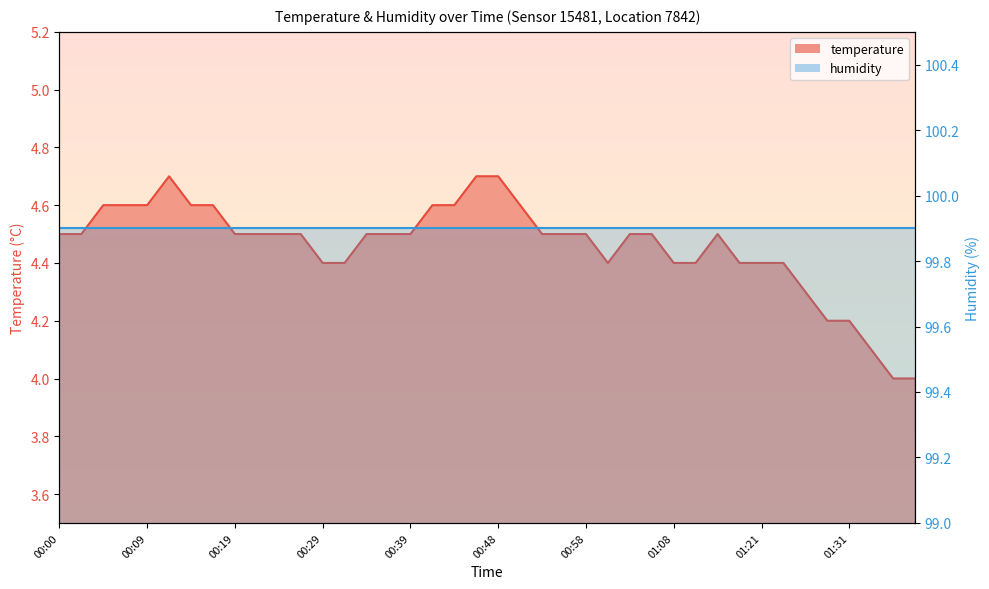

How many interior local valleys (lower than both neighbors) does the data have?

1